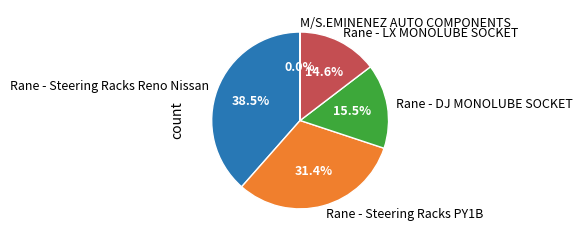

Which has a higher value, Rane - DJ MONOLUBE SOCKET or Rane - Steering Racks Reno Nissan?

Rane - Steering Racks Reno Nissan